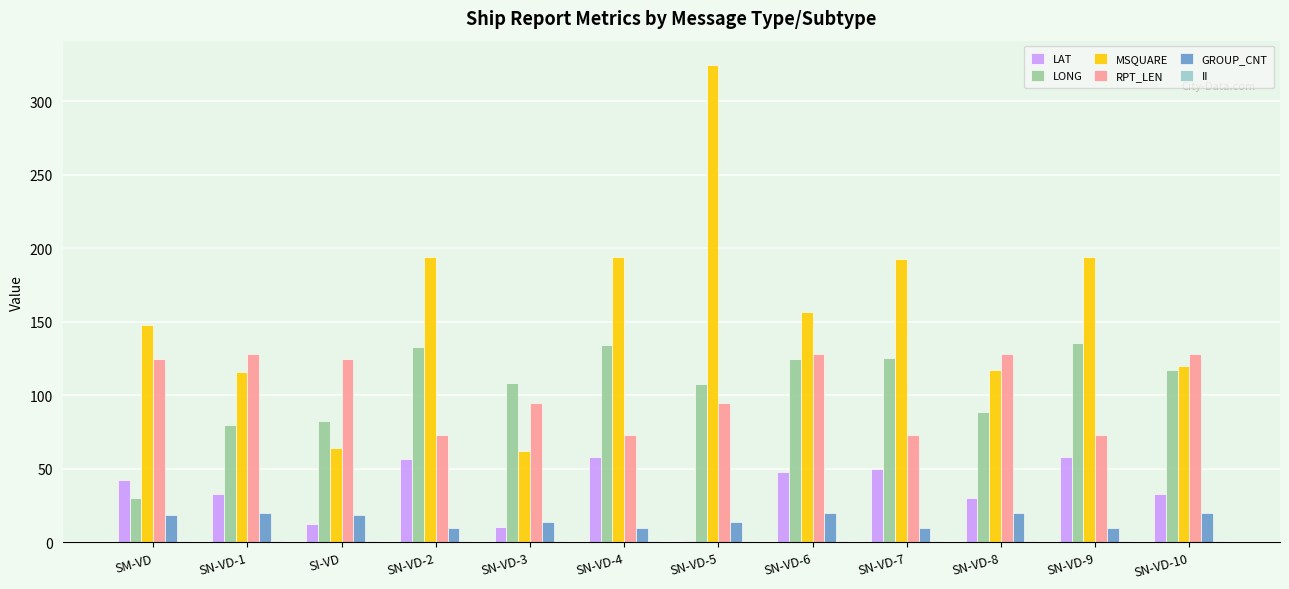

Is the value of LAT at SN-VD-2 greater than the value of LONG at SN-VD-10?

No